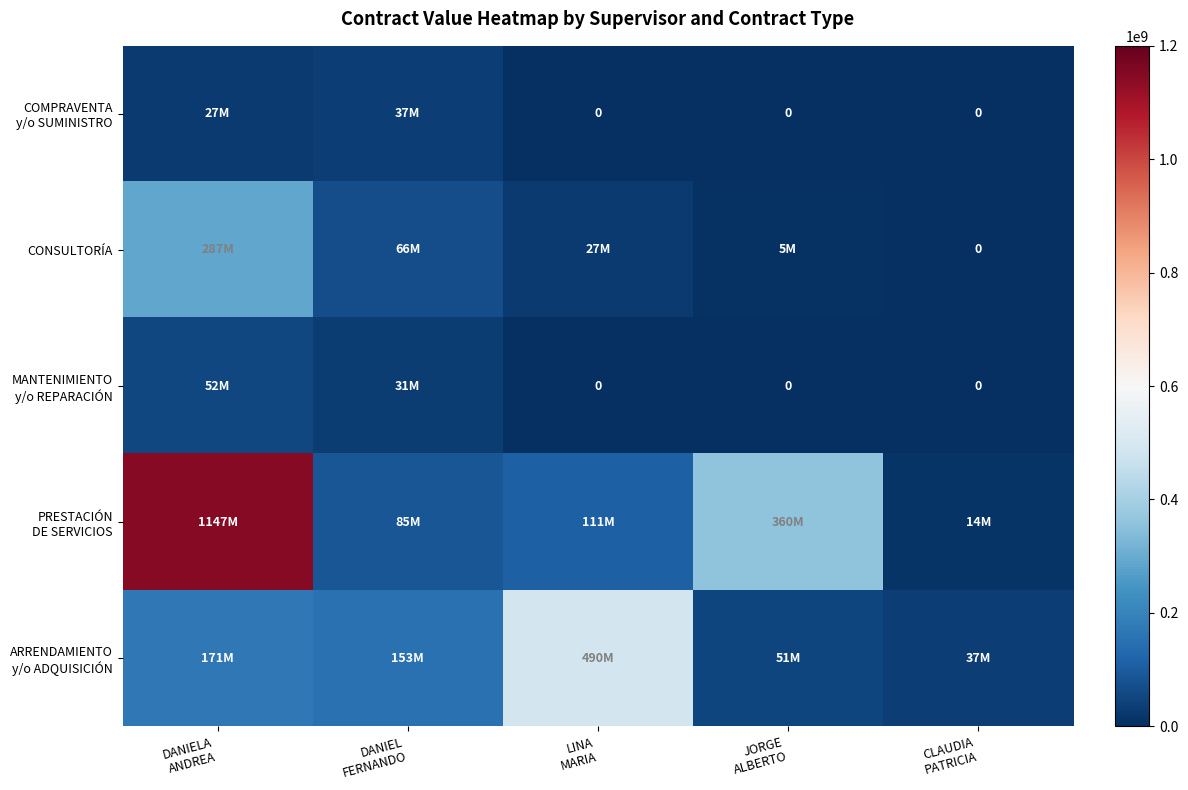

At DANIEL FERNANDO, list the series in order from smallest to largest.

MANTENIMIENTO y/o REPARACIÓN, COMPRAVENTA y/o SUMINISTRO, CONSULTORÍA, PRESTACIÓN DE SERVICIOS, ARRENDAMIENTO y/o ADQUISICIÓN